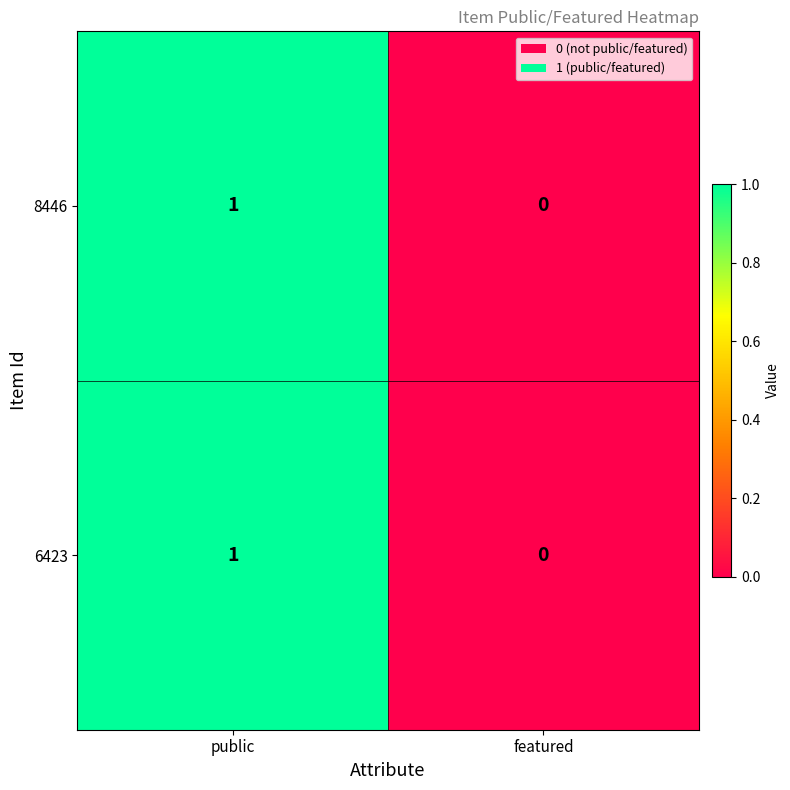

True or false: 6423 has a value of 1 at public.

True